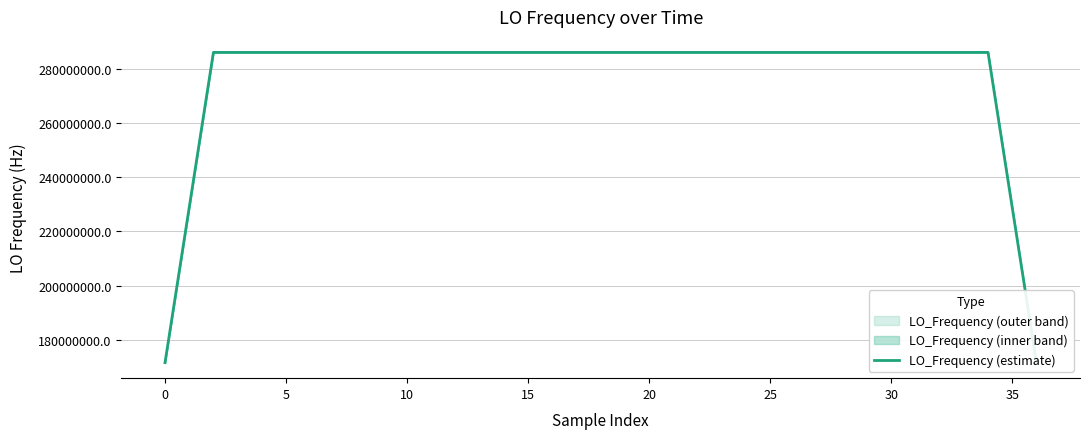

Between 0 and 31, which is larger?

31